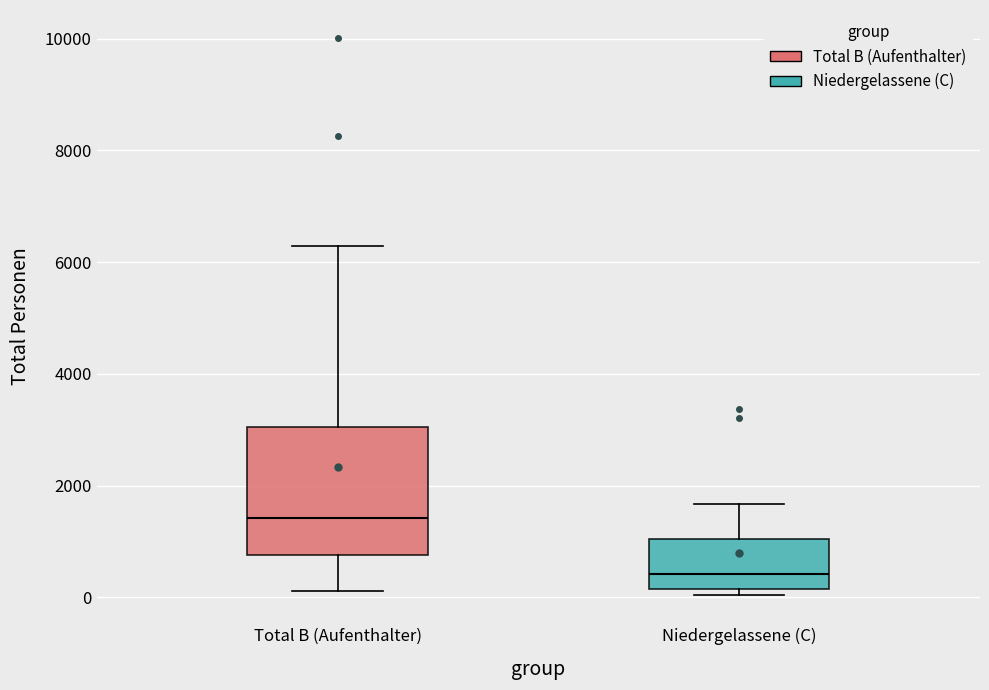

Reading left to right, read every box against the y-axis: the position of its median line, the range the box covers, and the ends of its whiskers. The values are not printed on the chart, so give them approximately, as read against the axis.

Total B (Aufenthalter): median 1400, box 800 to 3000, whiskers 200 to 6200
Niedergelassene (C): median 400, box 200 to 1000, whiskers 0 to 1600